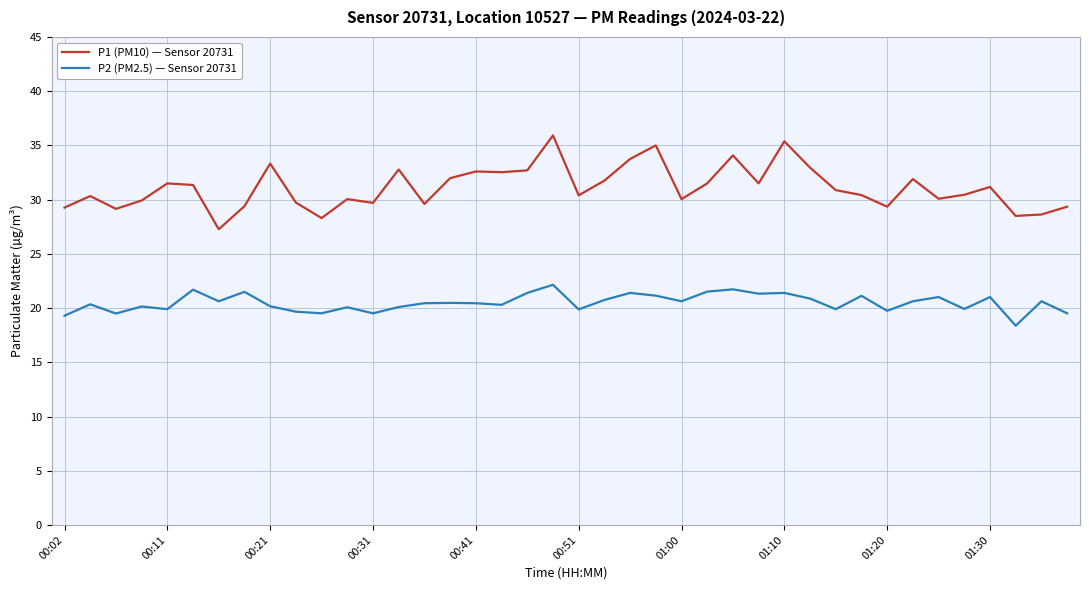

What is the smallest value displayed?

18.4